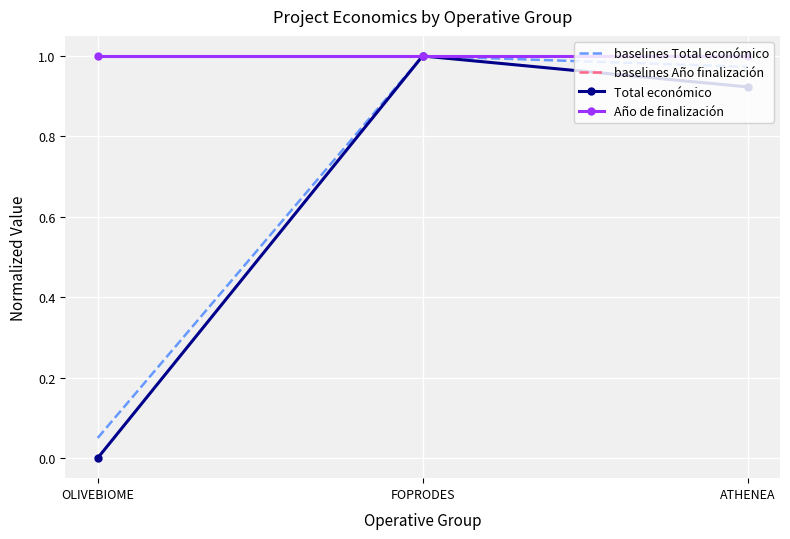

What is the value of the baselines Año finalización point at the 2nd from the left?

1.0